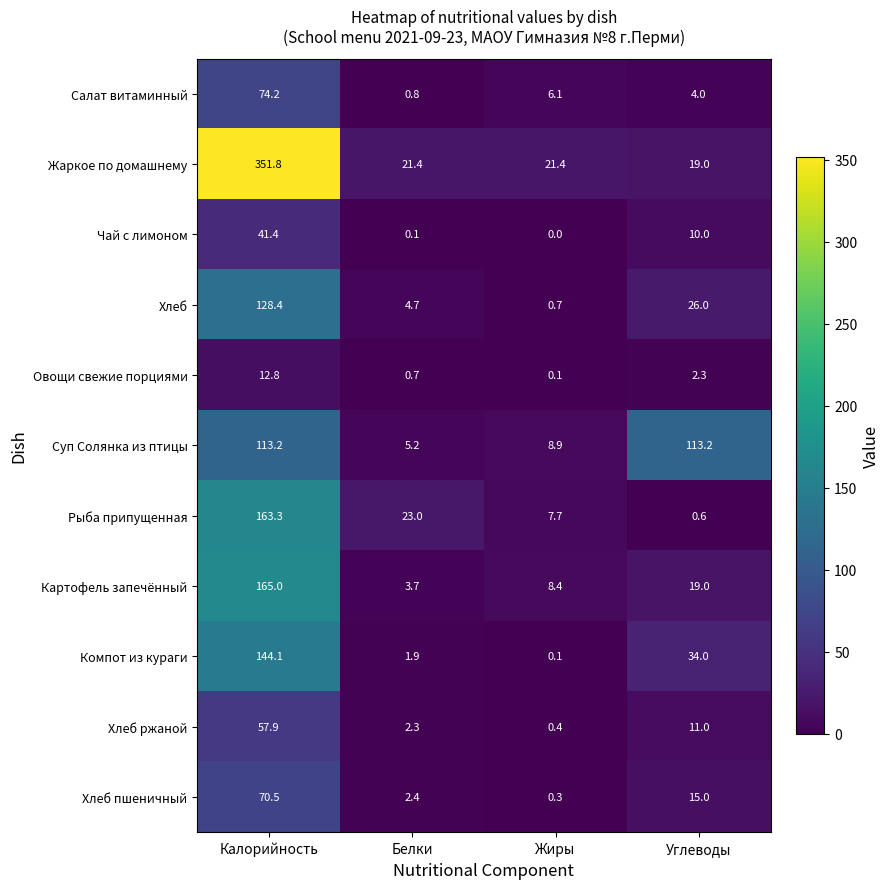

Which series has the largest total across all categories?

Жаркое по домашнему